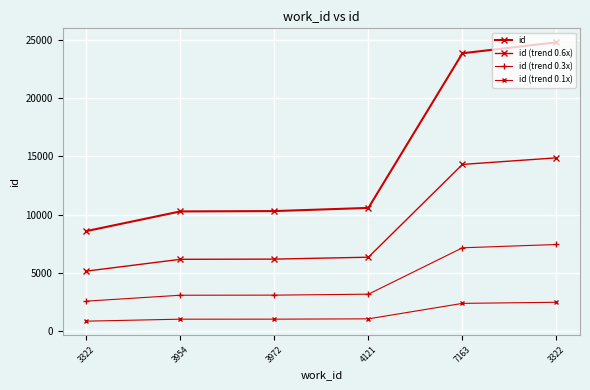

At which label is id (trend 0.1x) closest to 1669?

4121